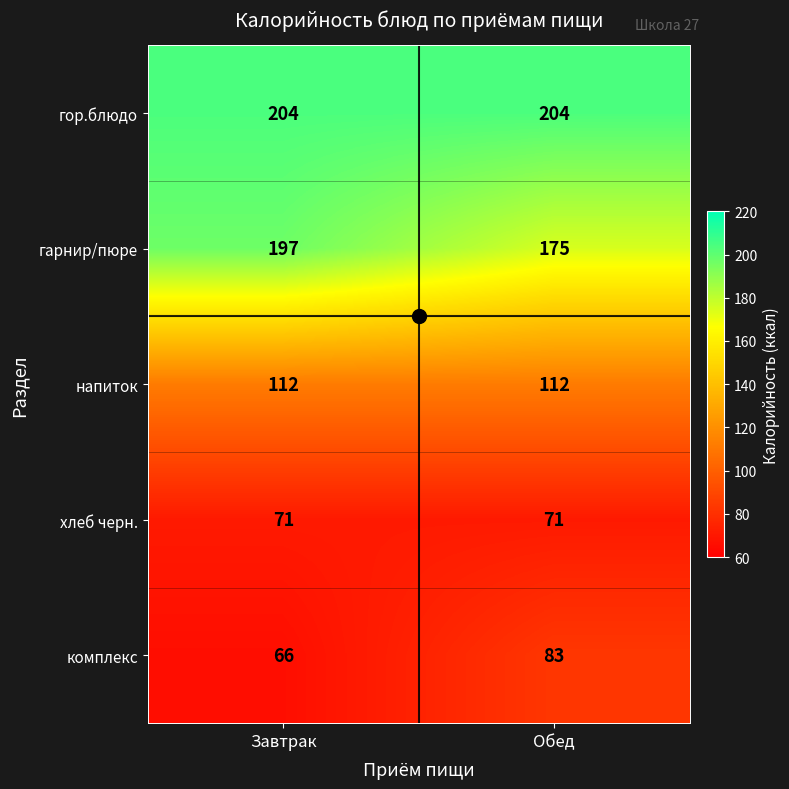

True or false: напиток has a value of 149 at Завтрак.

False